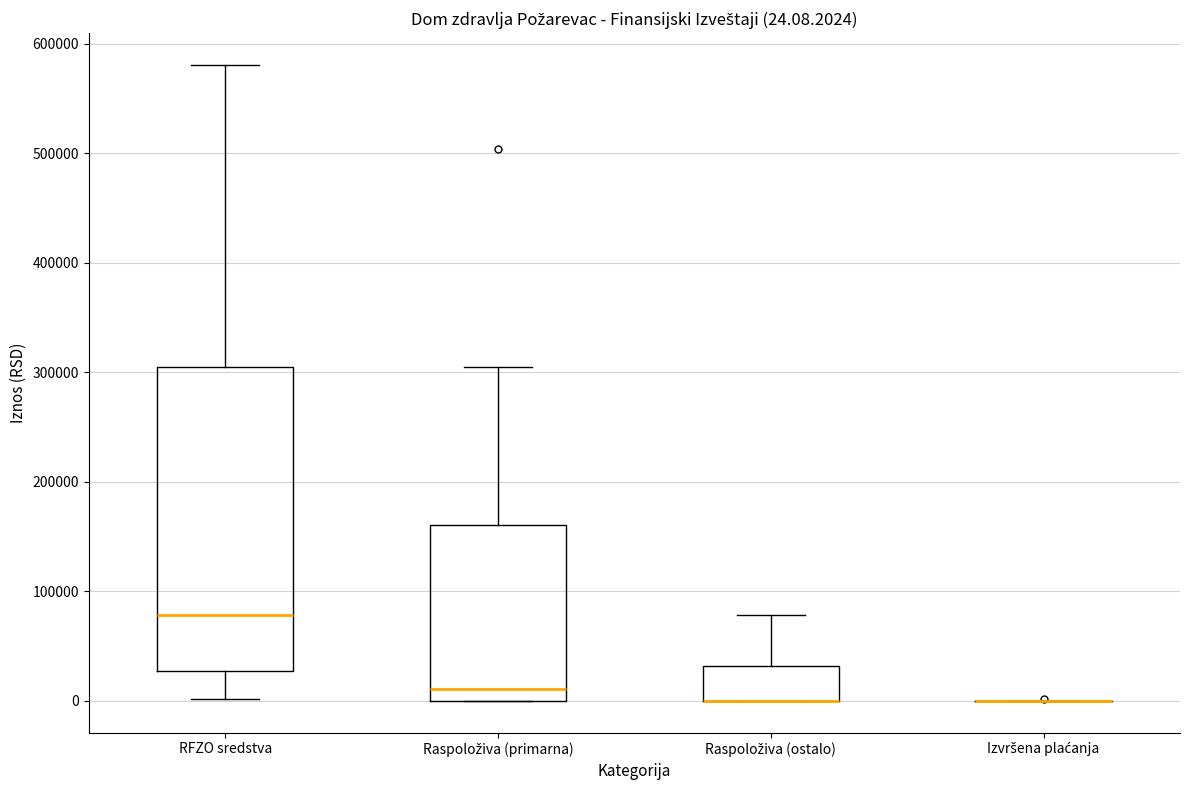

Comparing the boxes themselves (not the whiskers), which one is the tallest?

RFZO sredstva